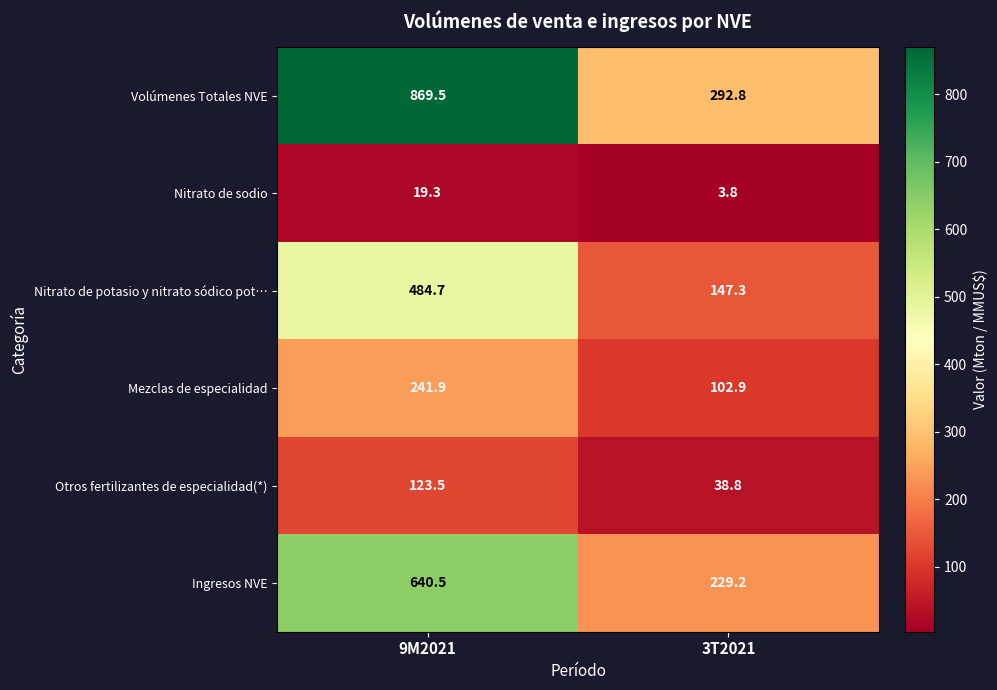

What is the minimum value shown in the chart?

3.8